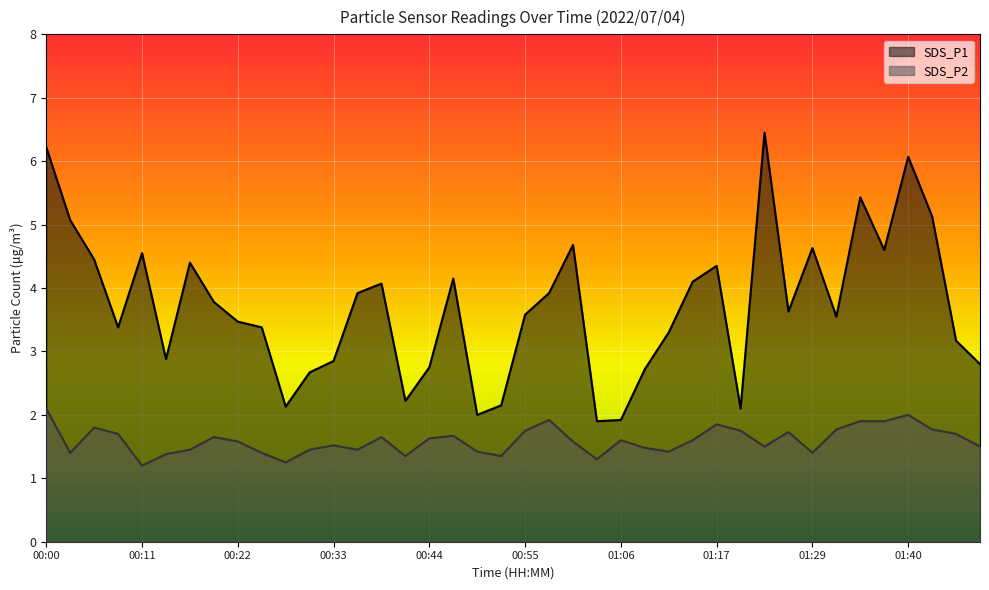

Reading left to right, what are all the values shown in this chart?

SDS_P1: 00:00=6.2	00:03=5.1	00:06=4.5	00:08=3.4	00:11=4.5	00:14=2.9	00:17=4.4	00:19=3.8	00:22=3.5	00:25=3.4	00:28=2.1	00:30=2.7	00:33=2.9	00:36=3.9	00:39=4.1	00:41=2.2	00:44=2.8	00:47=4.2	00:50=2.0	00:53=2.1	00:55=3.6	00:58=3.9	01:01=4.7	01:04=1.9	01:06=1.9	01:09=2.7	01:12=3.3	01:15=4.1	01:17=4.3	01:20=2.1	01:23=6.5	01:26=3.6	01:29=4.6	01:31=3.5	01:34=5.4	01:37=4.6	01:40=6.1	01:42=5.1	01:45=3.2	01:48=2.8
SDS_P2: 00:00=2.1	00:03=1.4	00:06=1.8	00:08=1.7	00:11=1.2	00:14=1.4	00:17=1.4	00:19=1.6	00:22=1.6	00:25=1.4	00:28=1.2	00:30=1.4	00:33=1.5	00:36=1.4	00:39=1.6	00:41=1.4	00:44=1.6	00:47=1.7	00:50=1.4	00:53=1.4	00:55=1.8	00:58=1.9	01:01=1.6	01:04=1.3	01:06=1.6	01:09=1.5	01:12=1.4	01:15=1.6	01:17=1.9	01:20=1.8	01:23=1.5	01:26=1.7	01:29=1.4	01:31=1.8	01:34=1.9	01:37=1.9	01:40=2.0	01:42=1.8	01:45=1.7	01:48=1.5